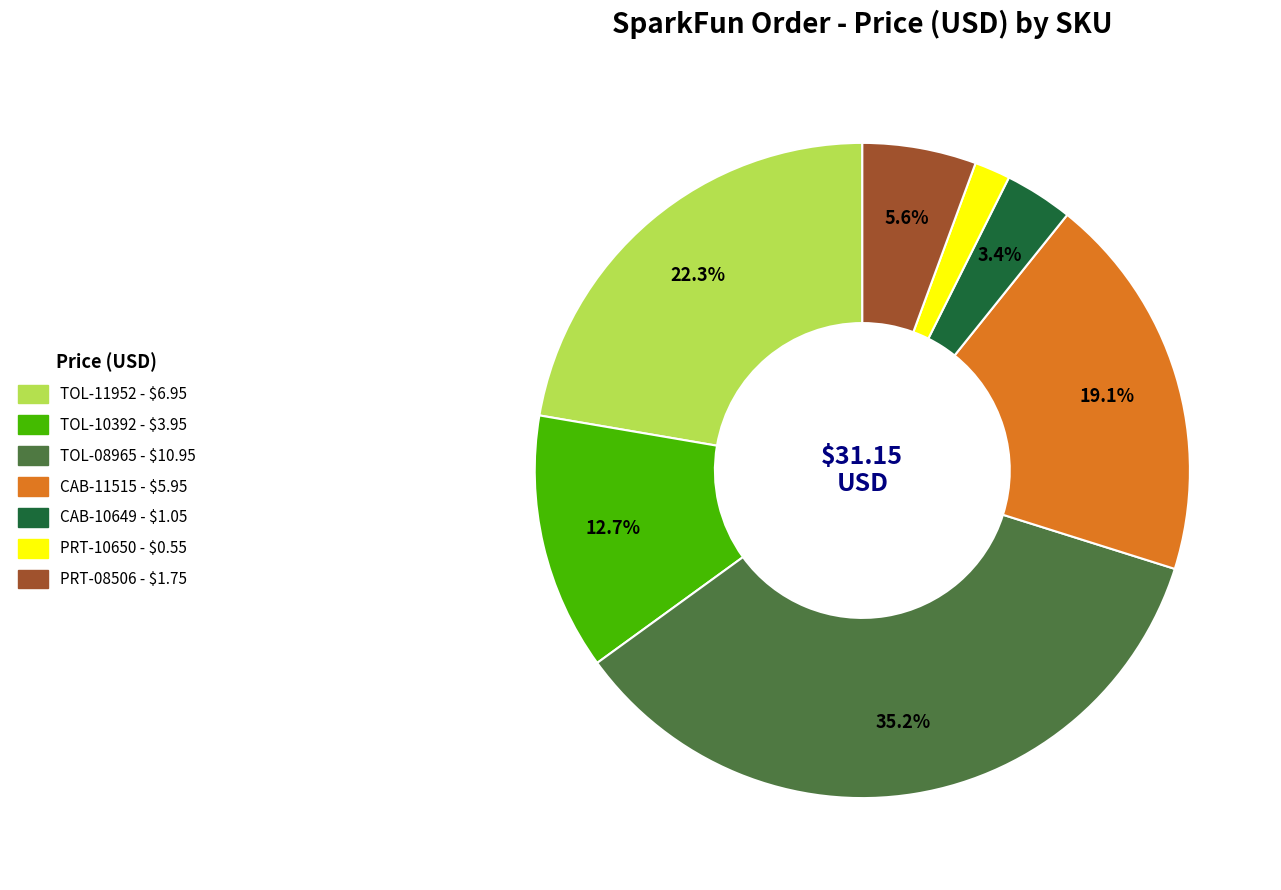

To the nearest percent, what is the combined percentage of CAB-11515 and CAB-10649?

22%